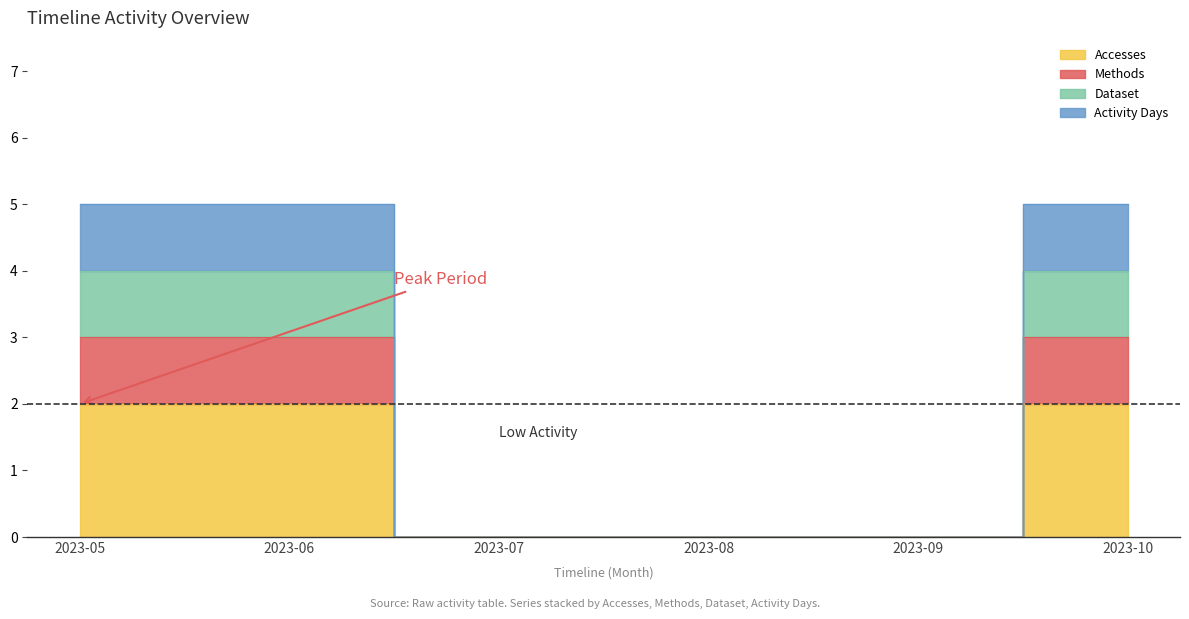

What is the sum of the Accesses values at 2023-05 and 2023-10?

4